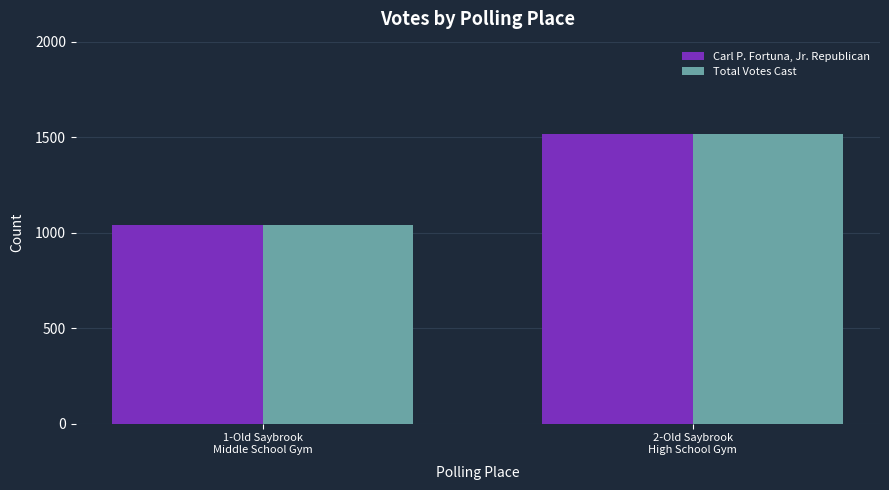

The value of Total Votes Cast at 2-Old Saybrook
High School Gym is 2143. True or false?

False